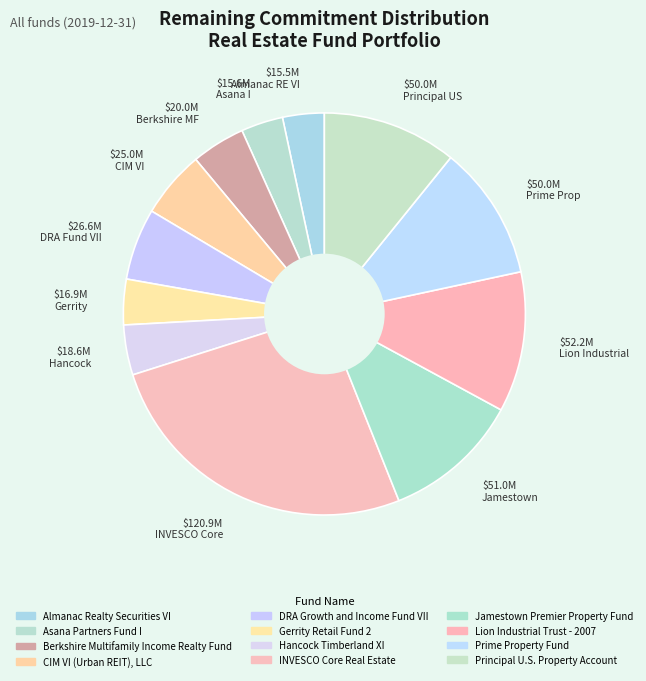

Is it true that $18.6M Hancock is 4% of the pie?

True